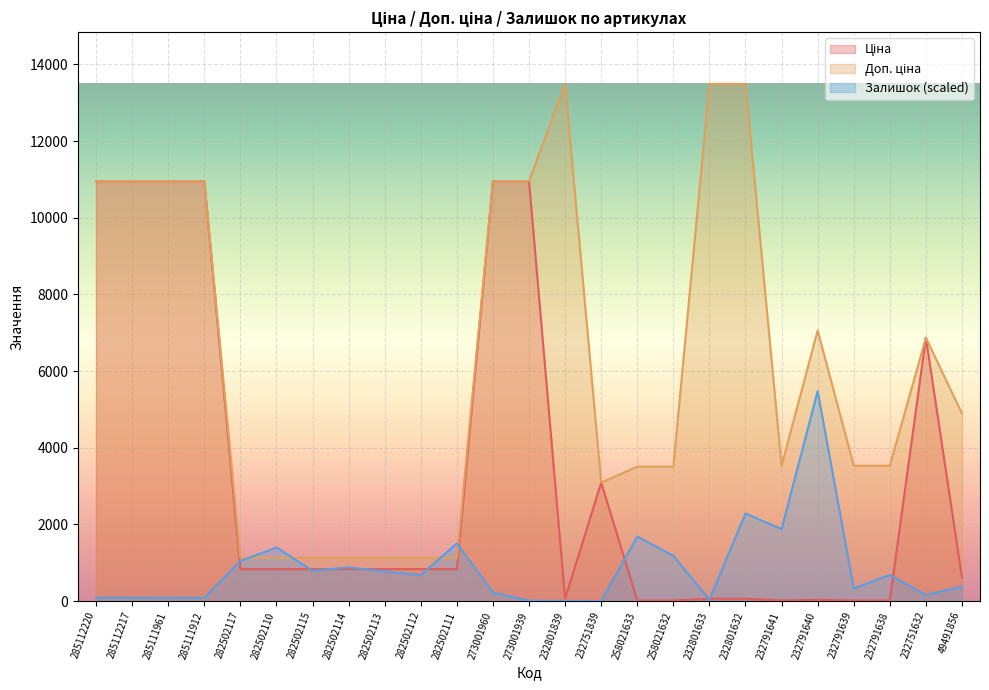

What is the label of the 7th point from the right?

232801632